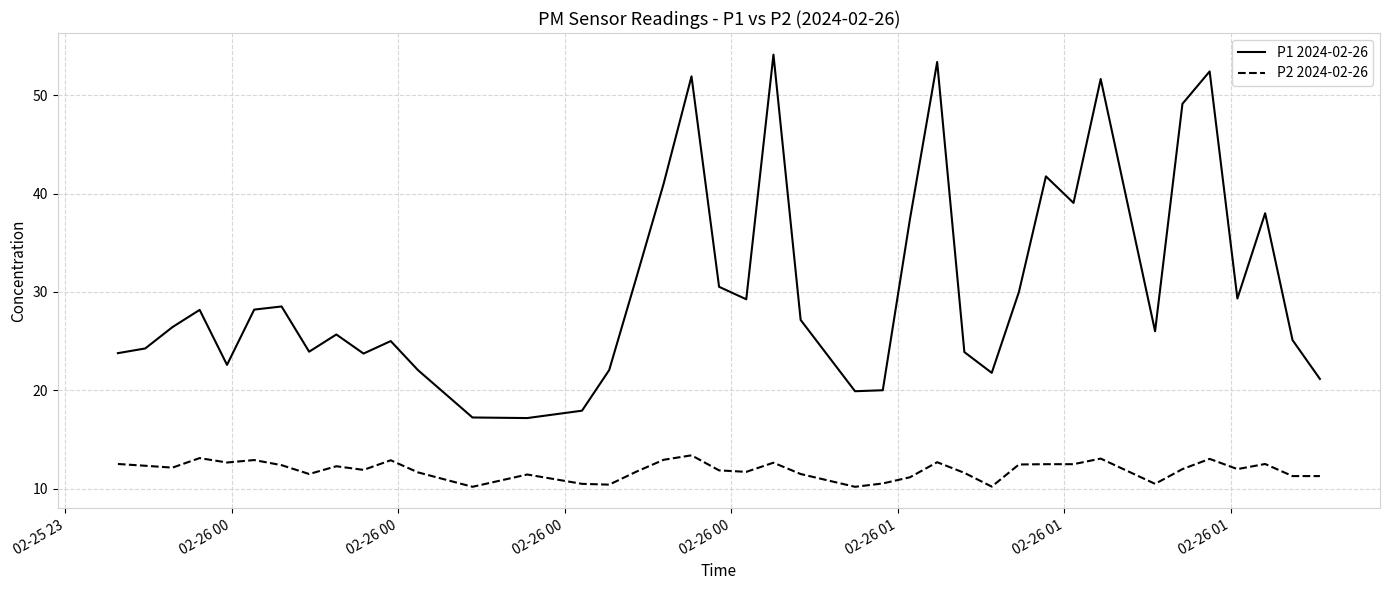

Which series has the widest spread of values?

P1 2024-02-26